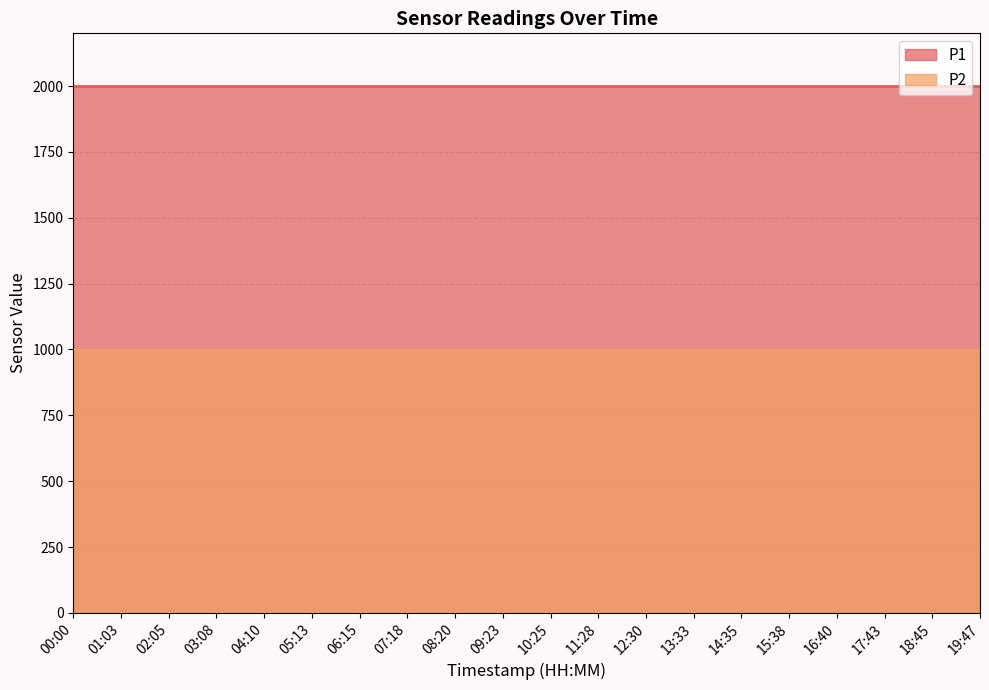

At which category is the sum across all series the highest?

00:00